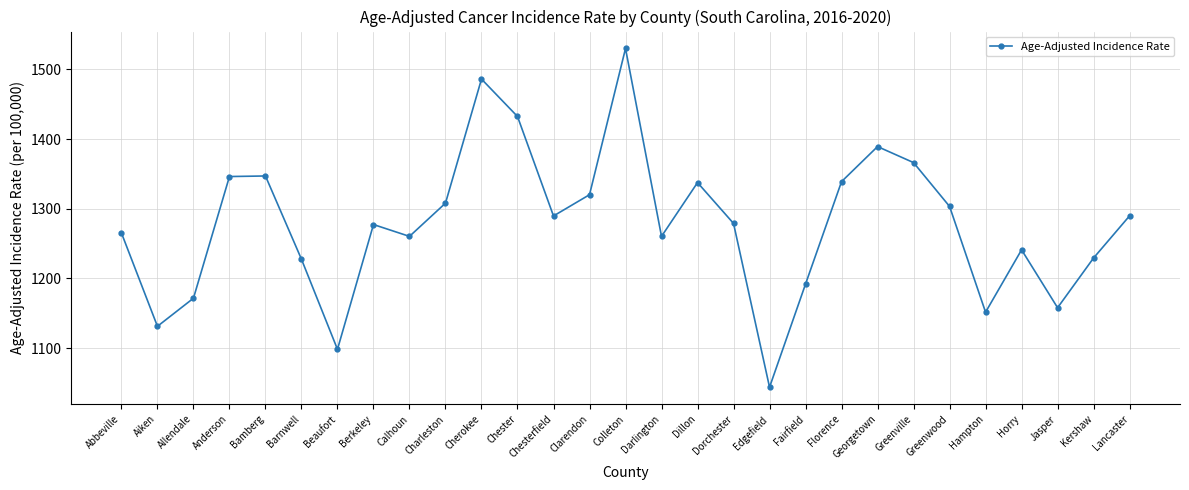

Which category has the lowest value across all series?

Edgefield